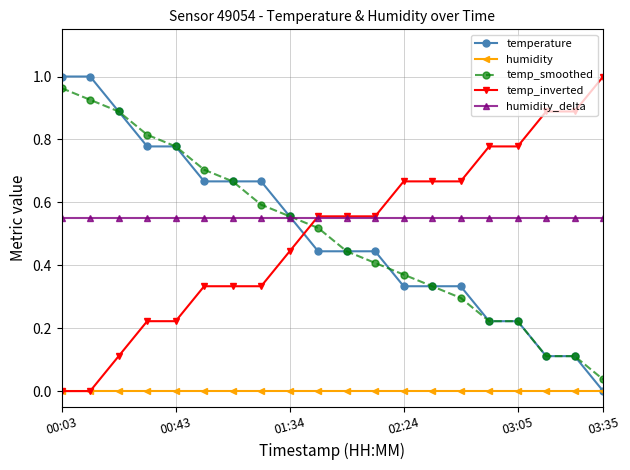

After their last crossing, which series has the higher values: temp_smoothed or temp_inverted?

temp_inverted